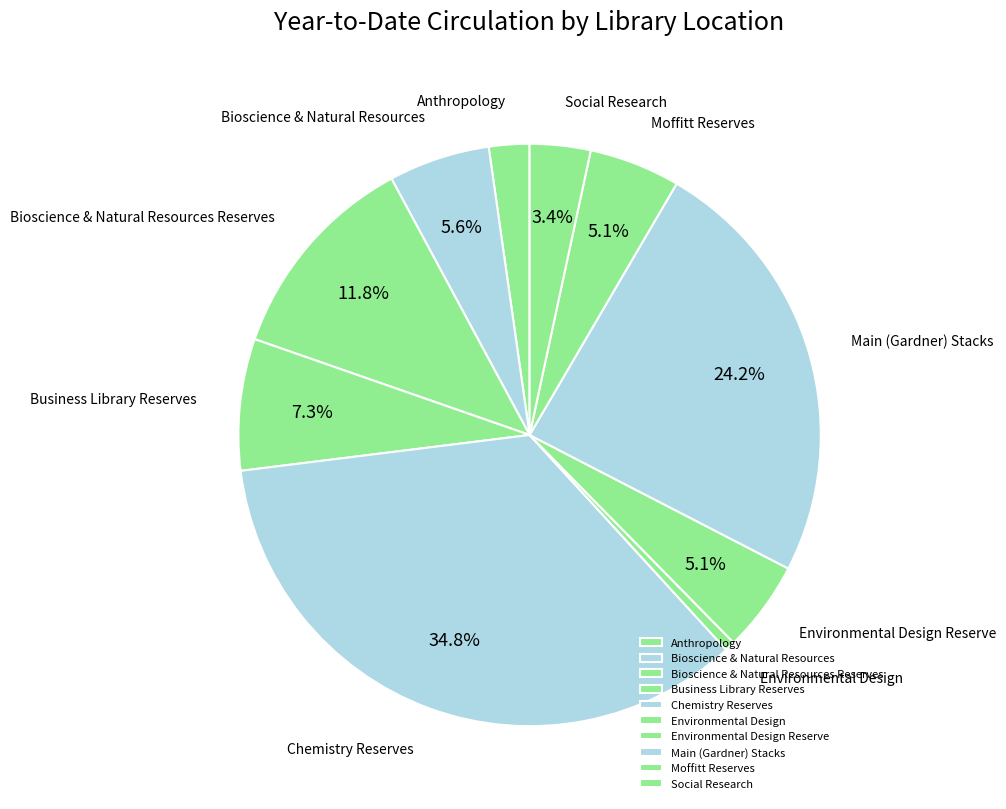

Approximately how many times larger is the value at Bioscience & Natural Resources Reserves compared to Social Research?

3.5